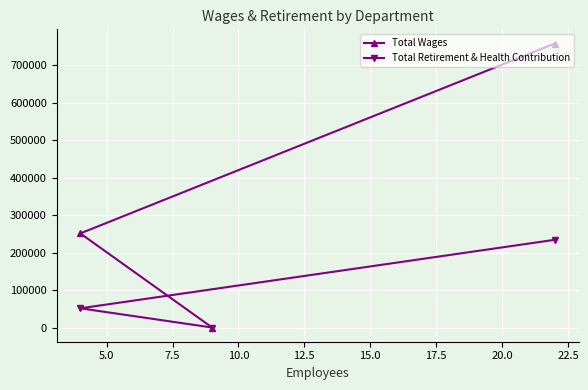

Which series has the largest total across all categories?

Total Wages